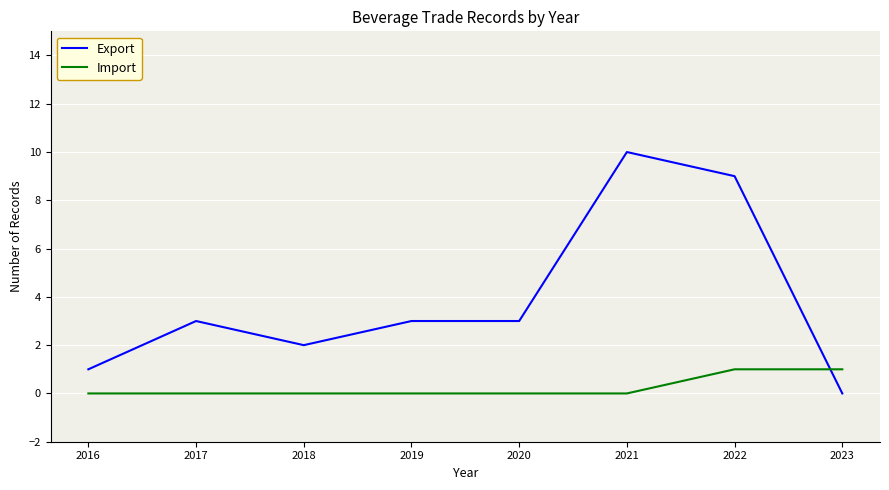

How many categories are shown in the chart?

8